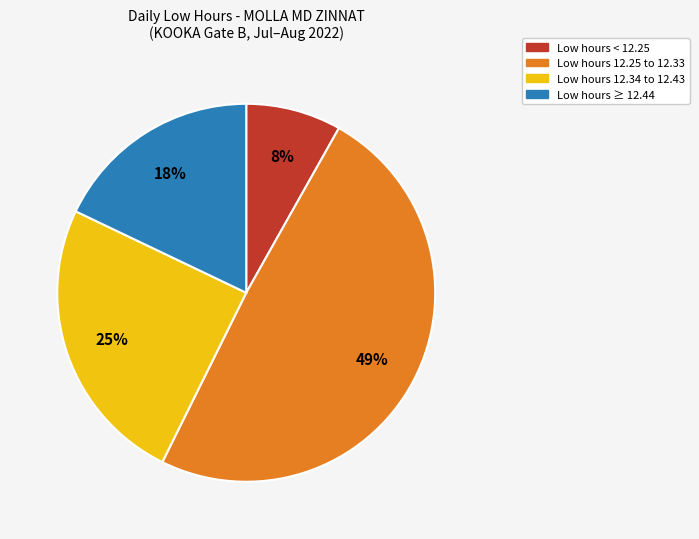

To the nearest percent, what is the difference between the largest and smallest slice percentages?

41%